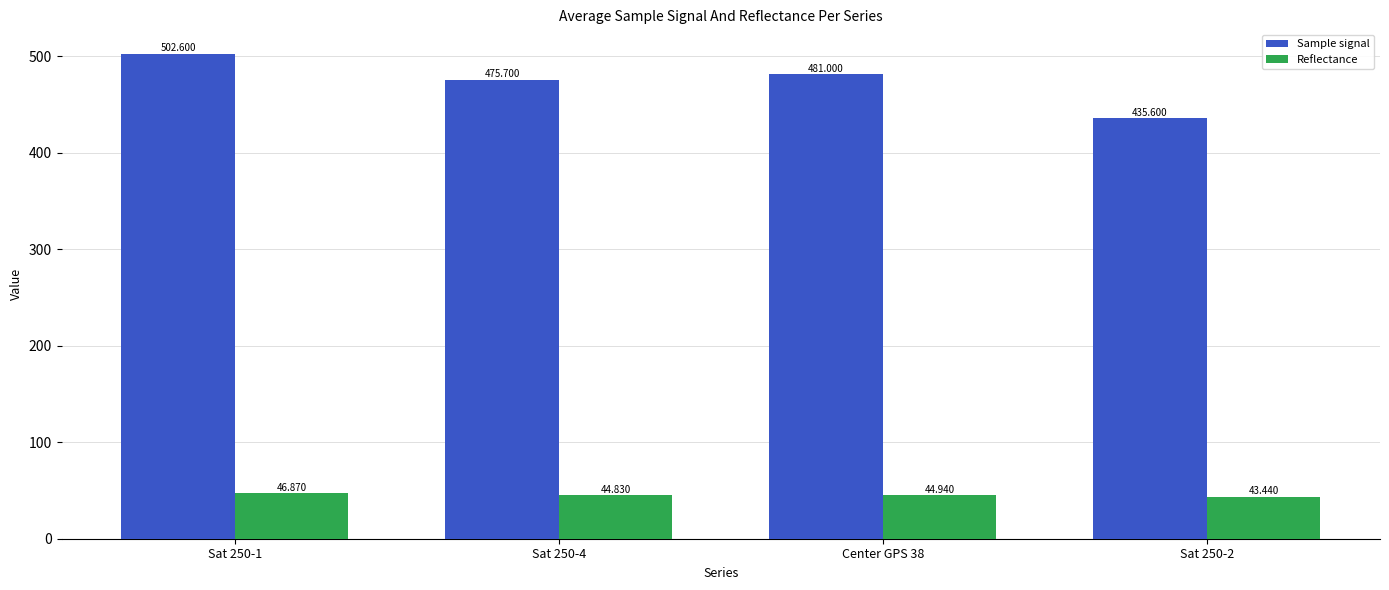

True or false: Reflectance has a value of 76.5 at Sat 250-4.

False